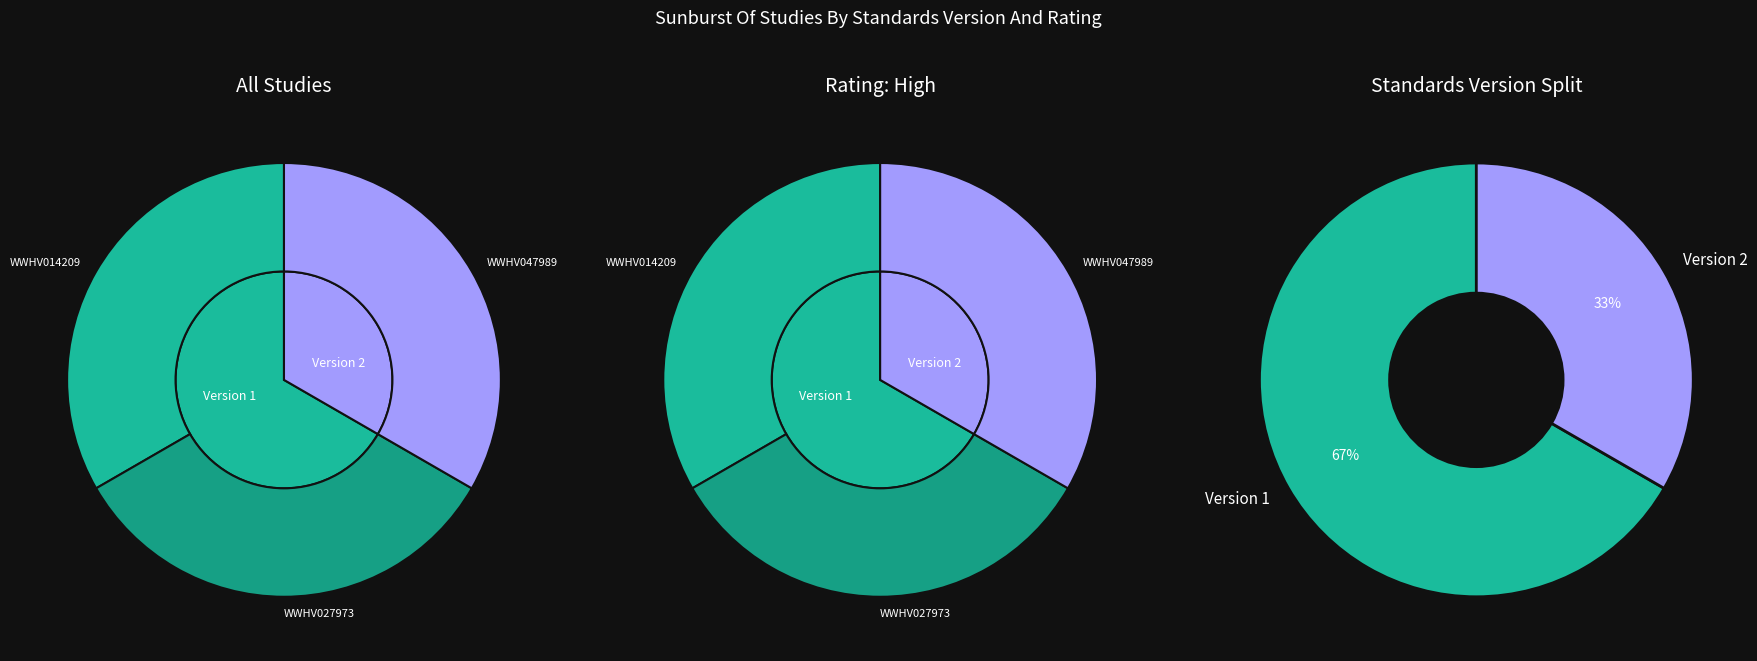

How many slices are in this pie chart?

3